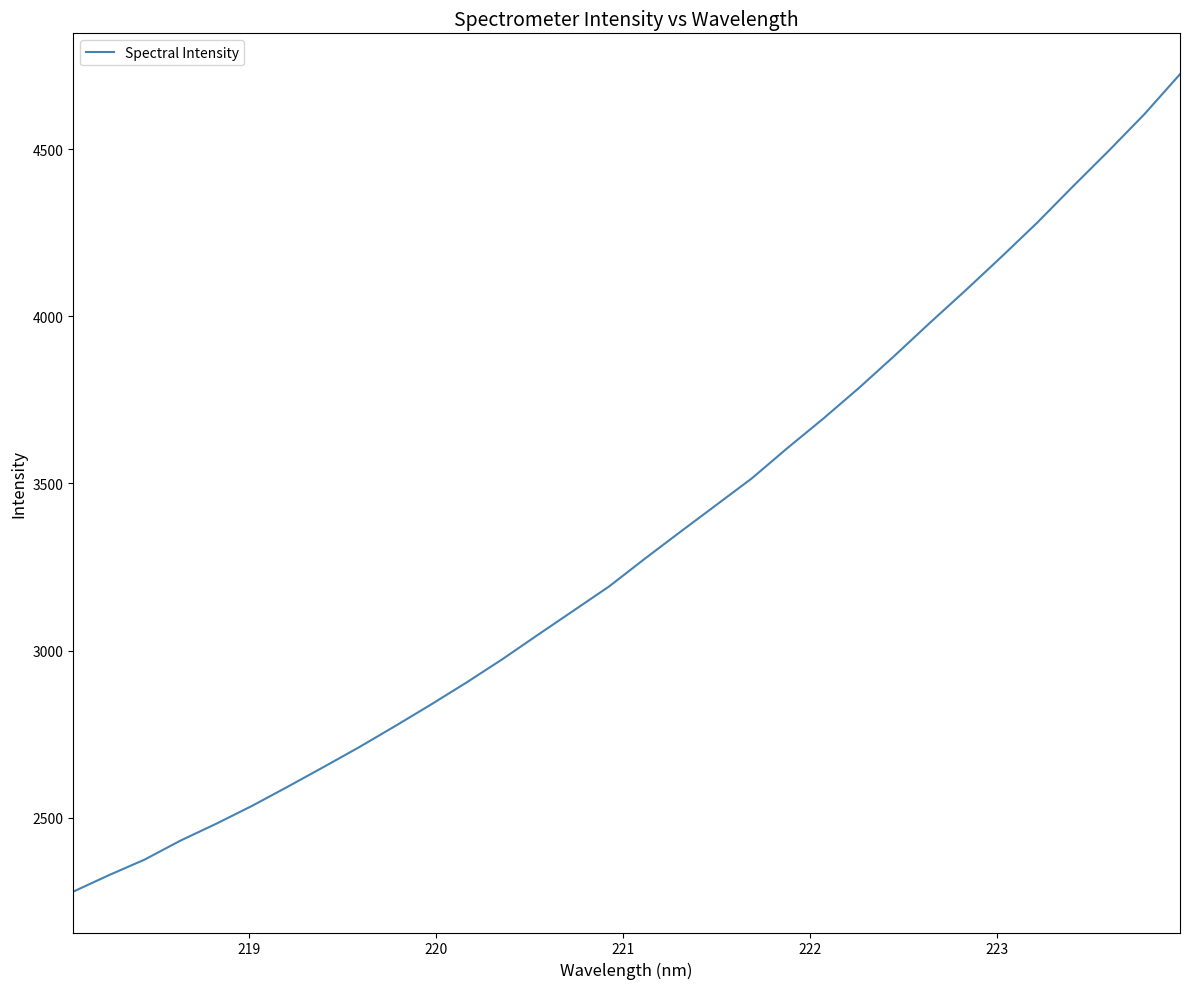

What is the maximum value shown in the chart?

4724.8